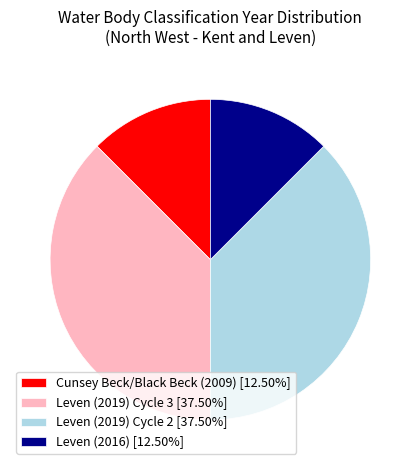

Is Leven (2016) [12.50%] the majority of the pie?

No